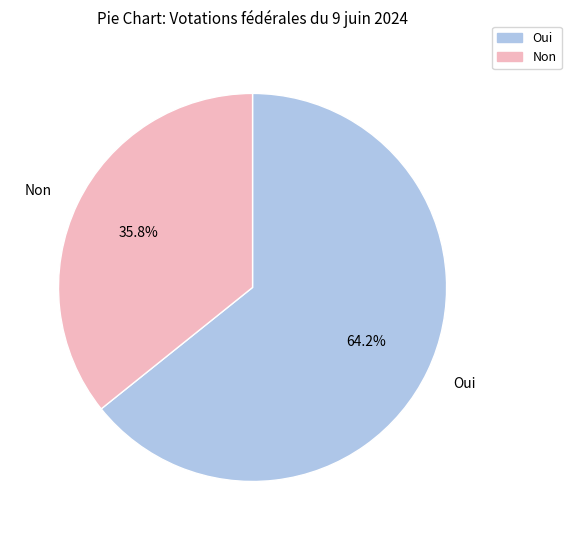

True or false: Non accounts for 30% of the total.

False